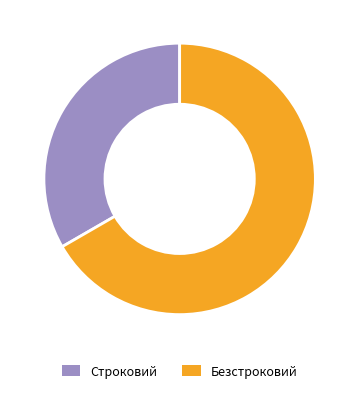

Rank the categories by value from lowest to highest.

Строковий, Безстроковий